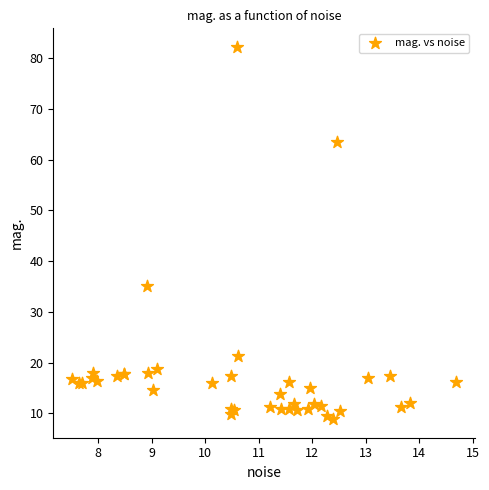

What Y value in the scatter plot is closest to 45?

35.2